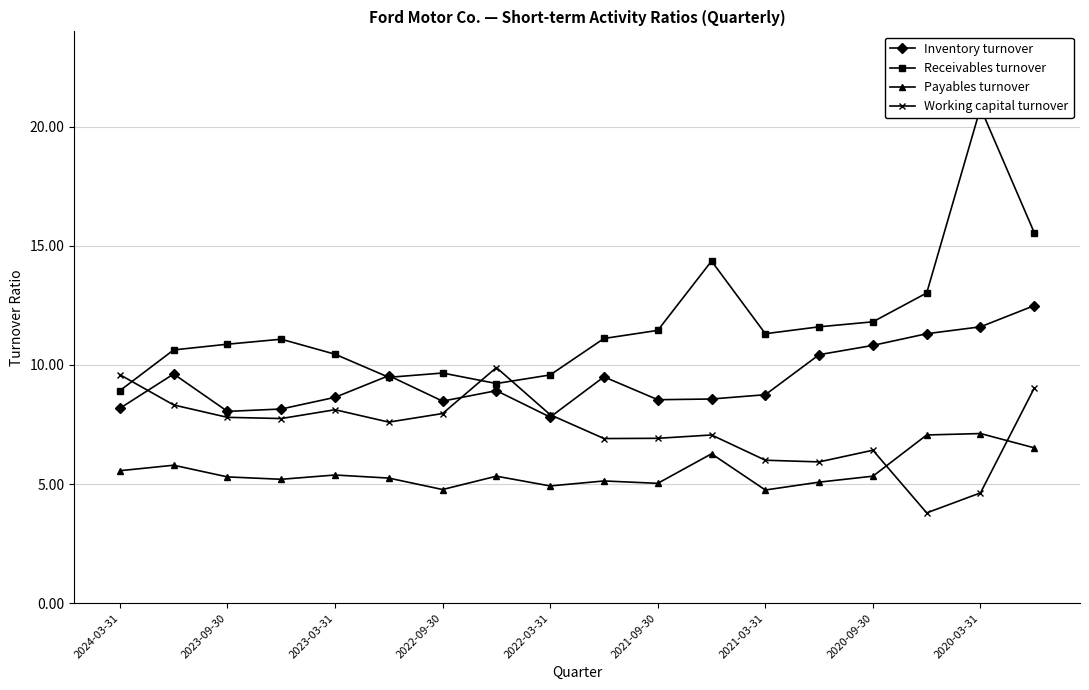

True or false: Inventory turnover has more than 0 points higher than both neighbors.

True